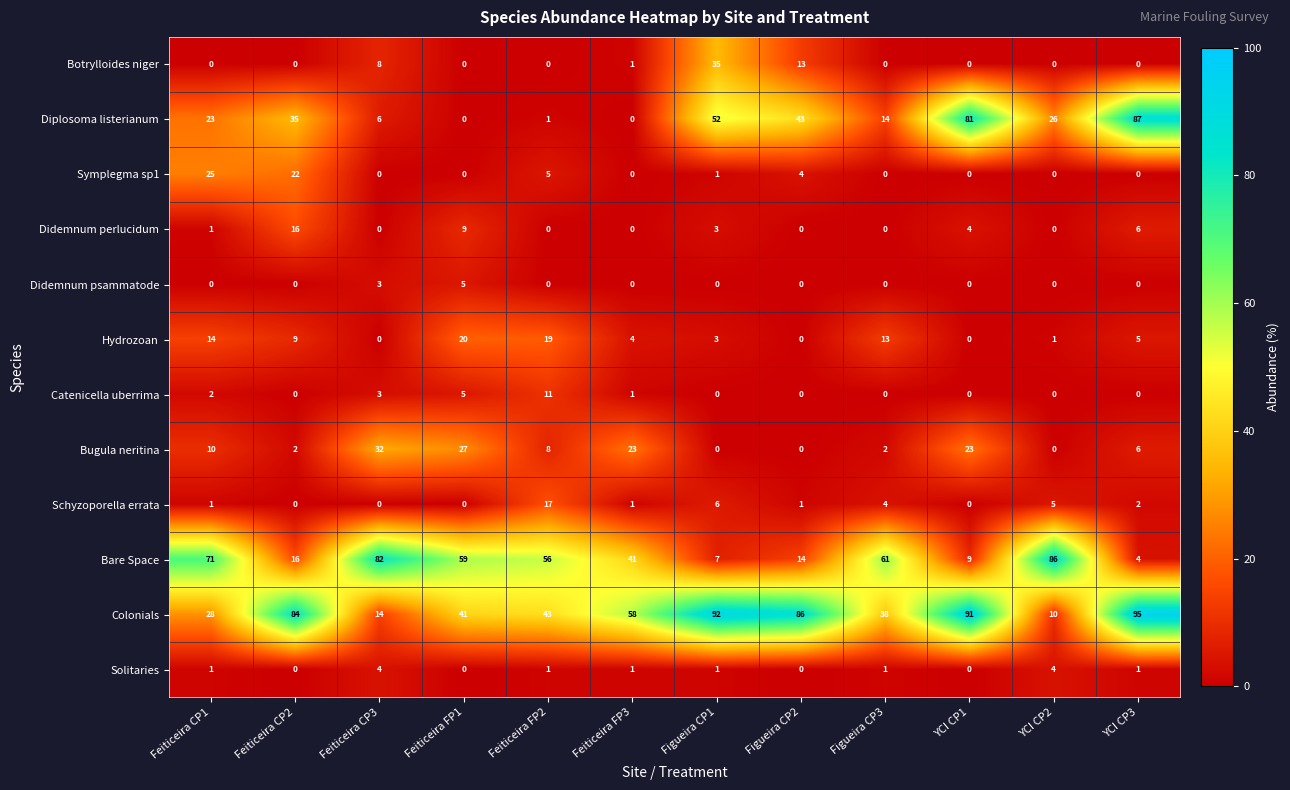

Where is Botrylloides niger nearest to the value 17?

Figueira CP2